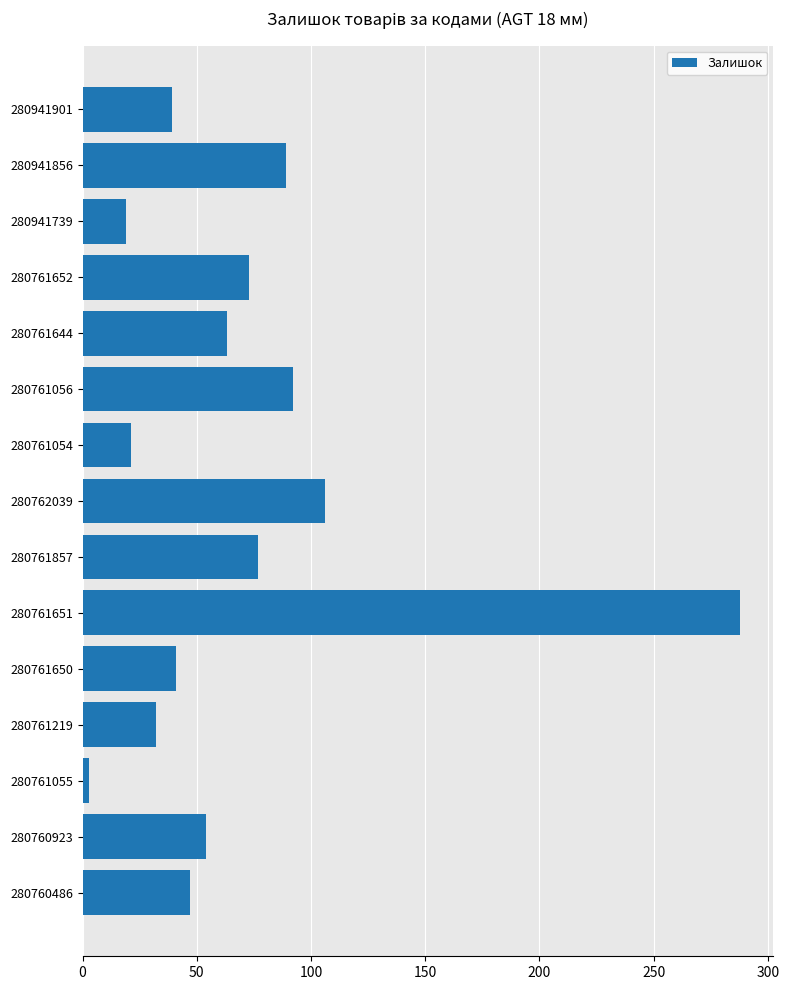

What is the change in value from 280941856 to 280760486?

-42